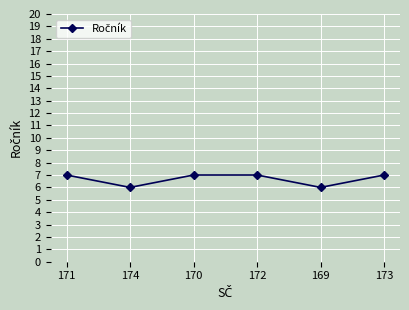

Is it true that the value at 173 is 7?

True